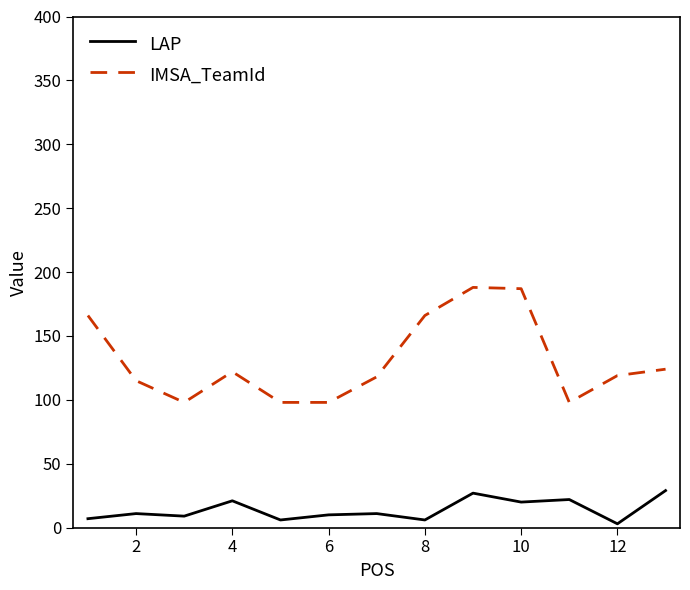

Does the chart have visible grid lines?

No